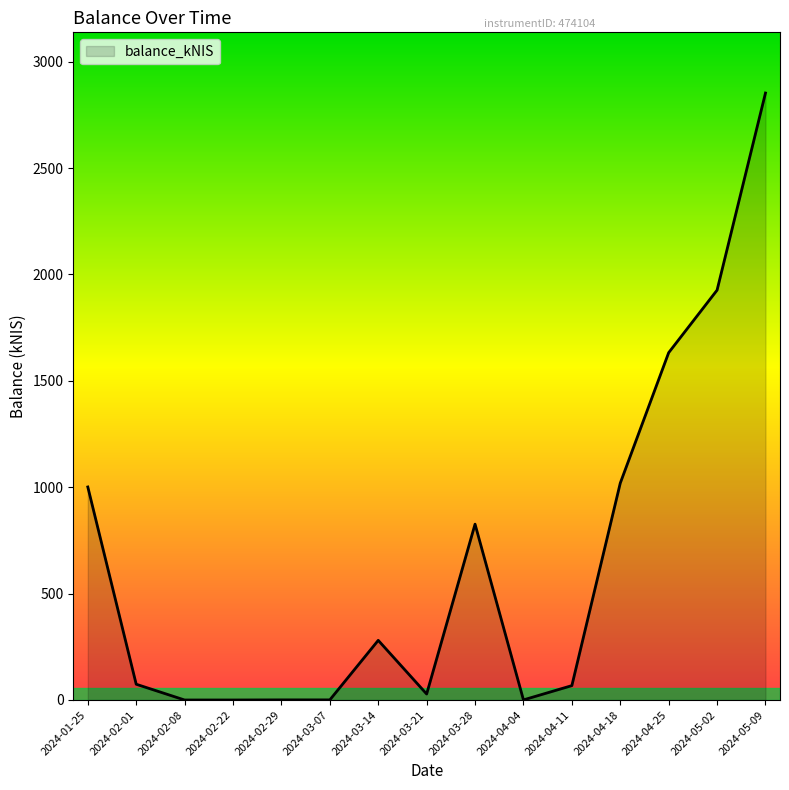

Does the chart have visible grid lines?

No